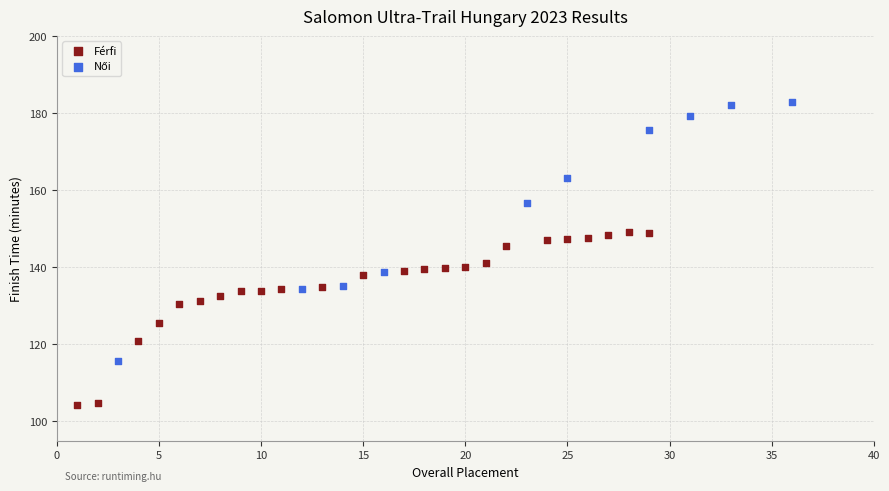

Which series contains the lowest Y value?

Férfi